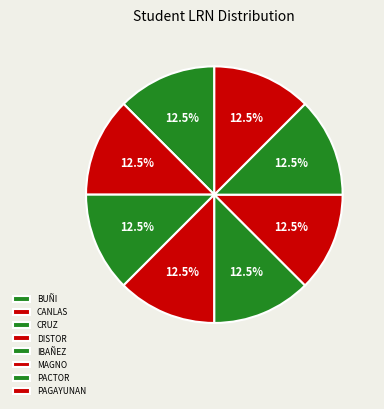

How many segments does this pie chart have?

8